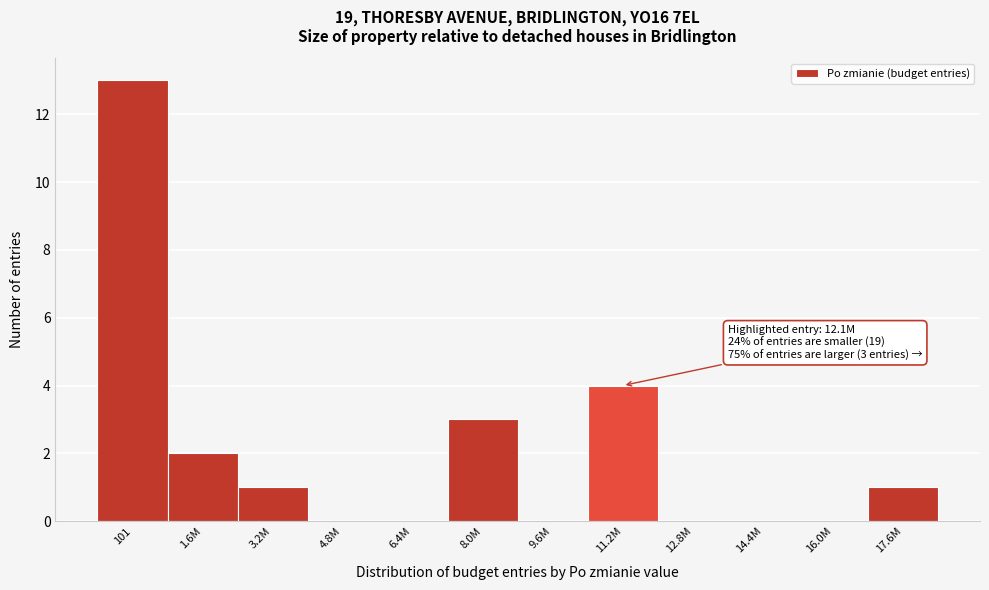

Reading left to right, what are all the values shown in this chart?

101=13	1.6M=2	3.2M=1	4.8M=0	6.4M=0	8.0M=3	9.6M=0	11.2M=4	12.8M=0	14.4M=0	16.0M=0	17.6M=1